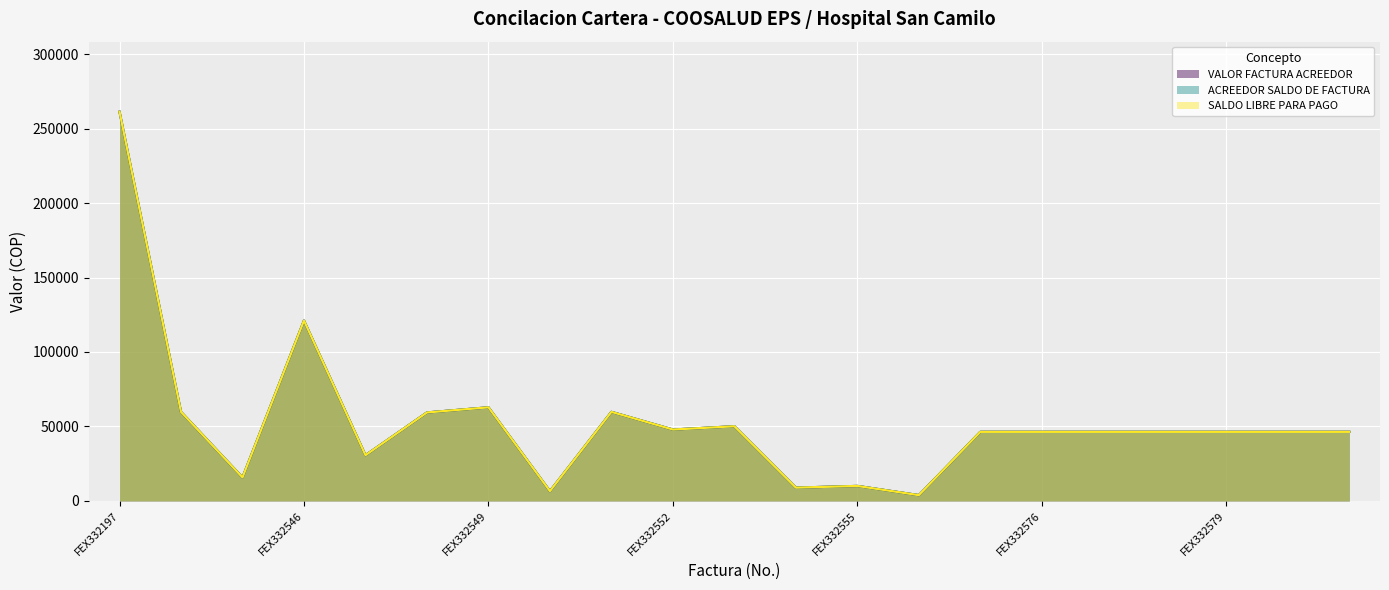

At which category is the sum across all series the highest?

FEX332197